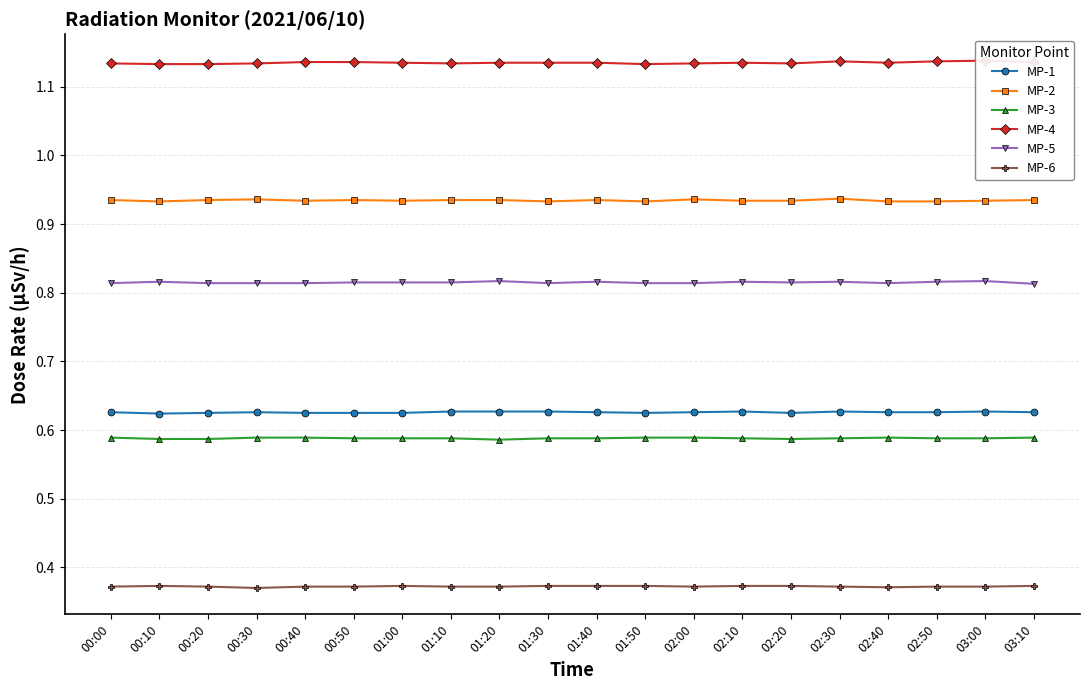

Which series has the largest total across all categories?

MP-4